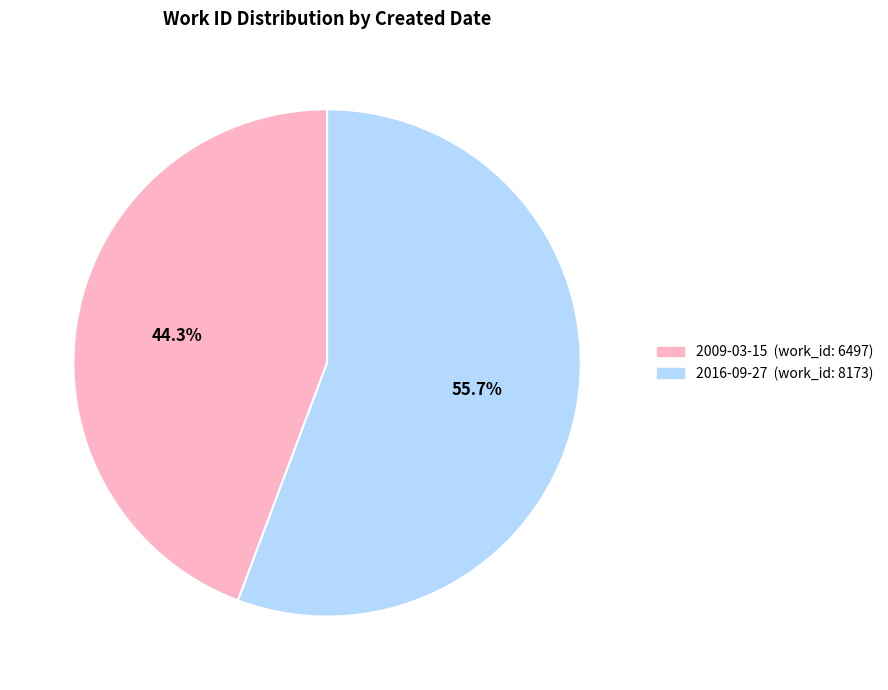

Is there a majority slice in this chart?

Yes